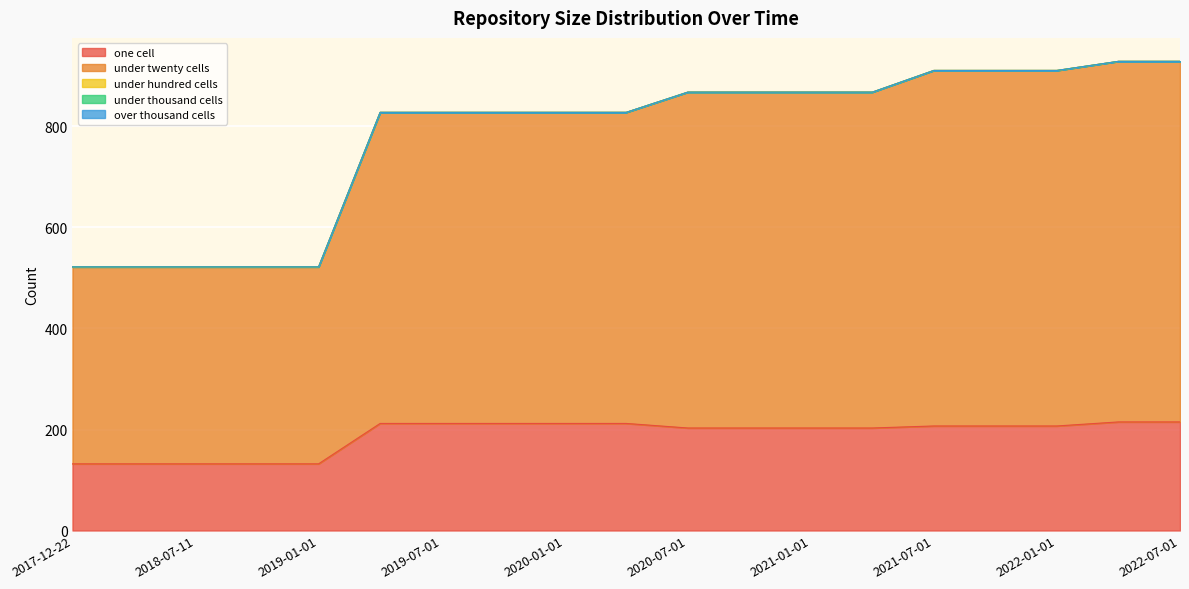

The value of under_hundred_cells at 2017-12-22 is 0. True or false?

True